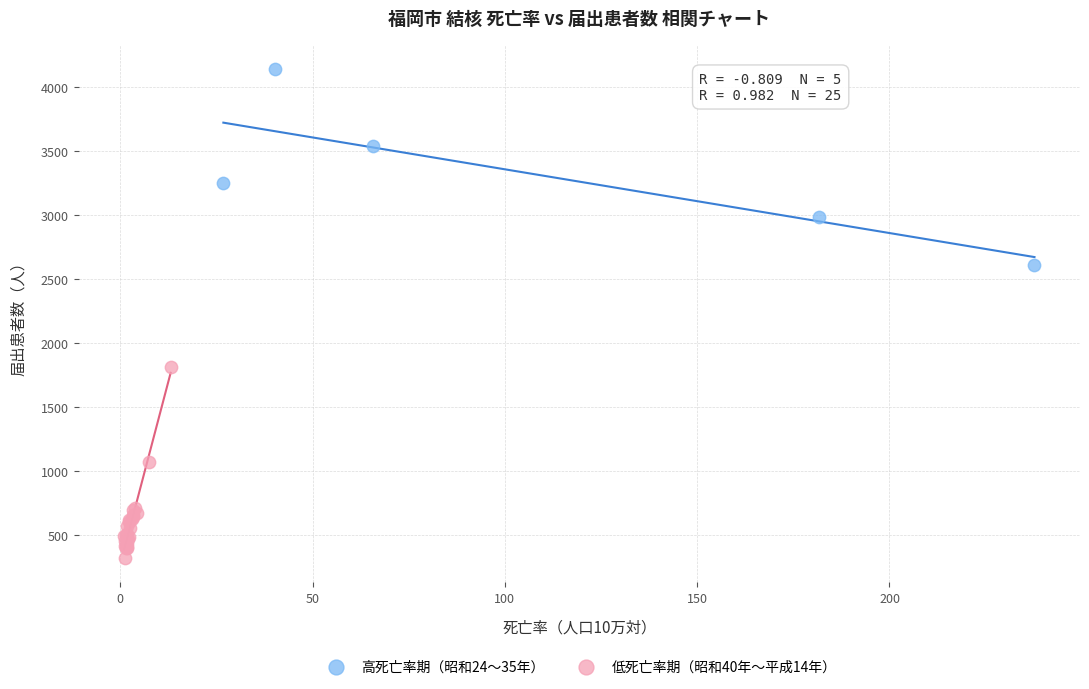

Which series has the largest Y range (max minus min)?

高死亡率期（昭和24〜35年）